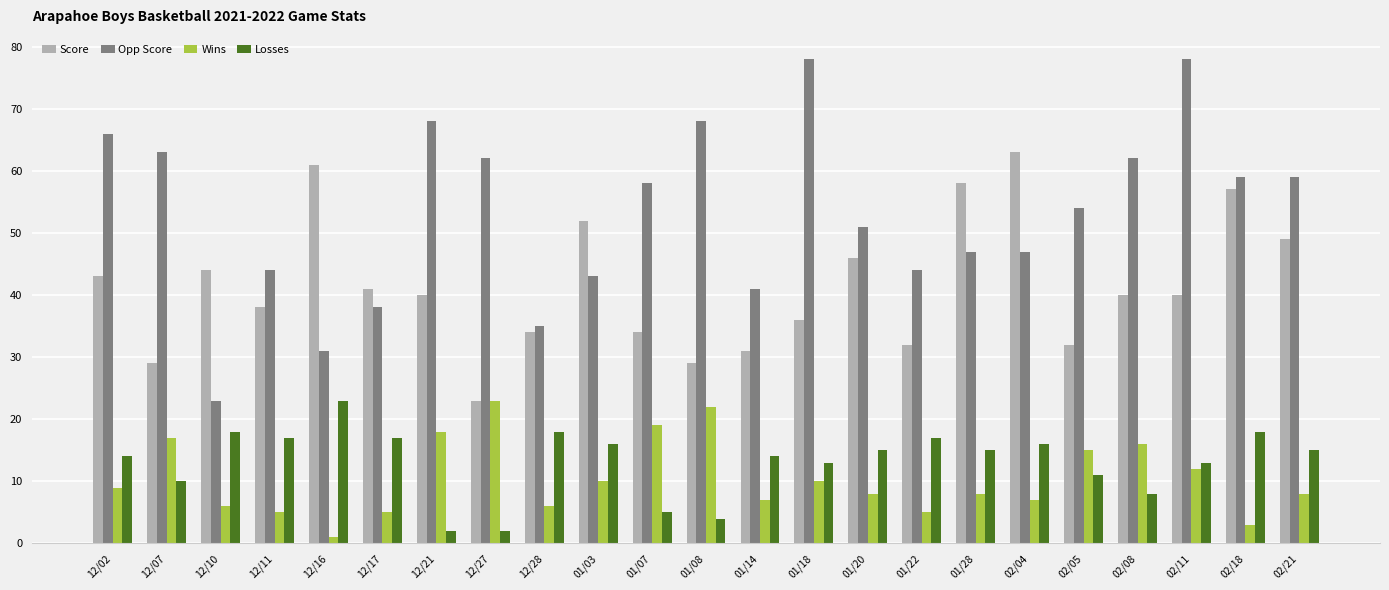

At which label does Wins reach its minimum?

12/16